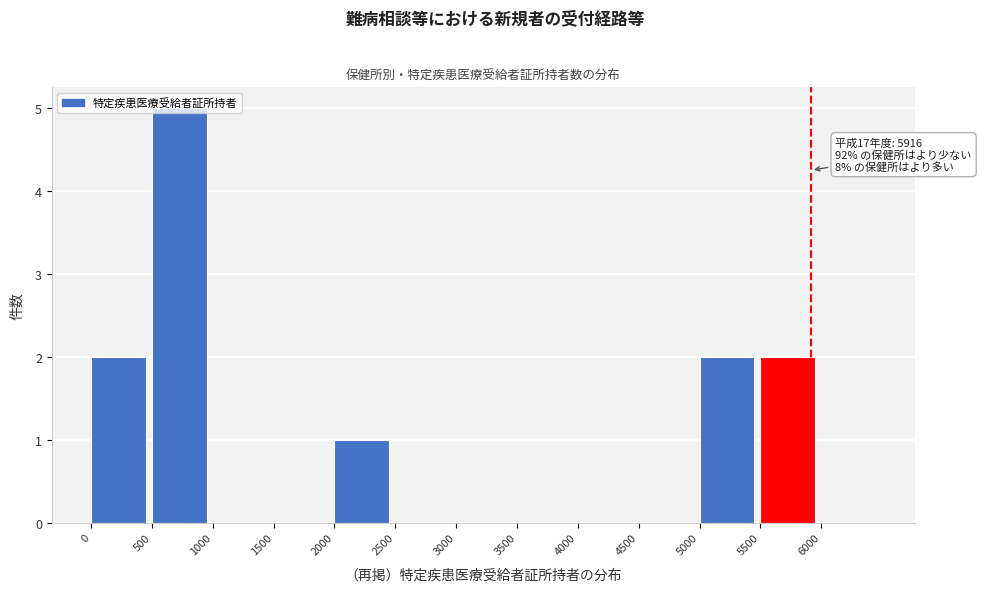

Over which range of the x-axis is the bar tallest?

500 to 1000